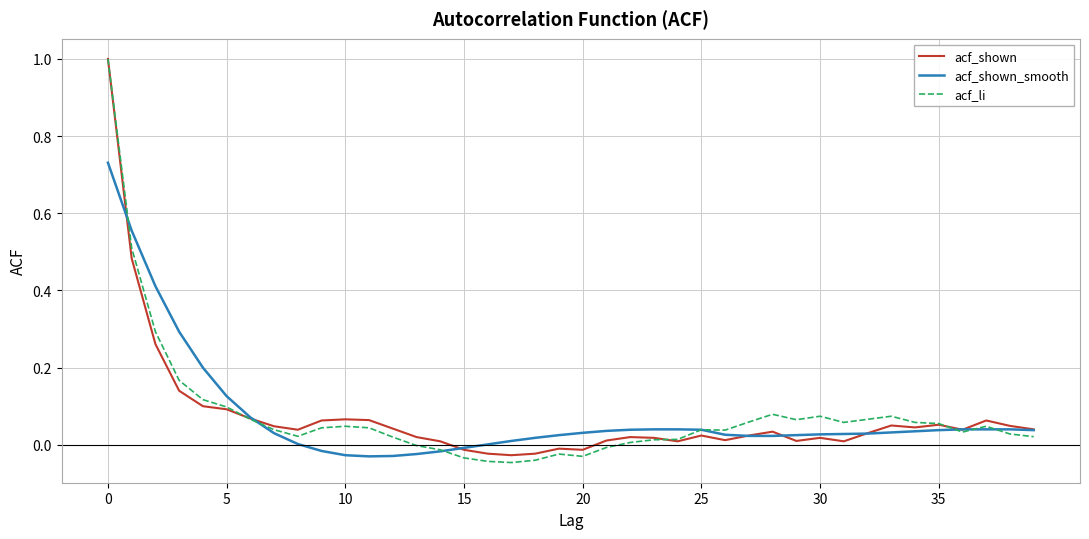

Which series has the largest range (max minus min)?

acf_li